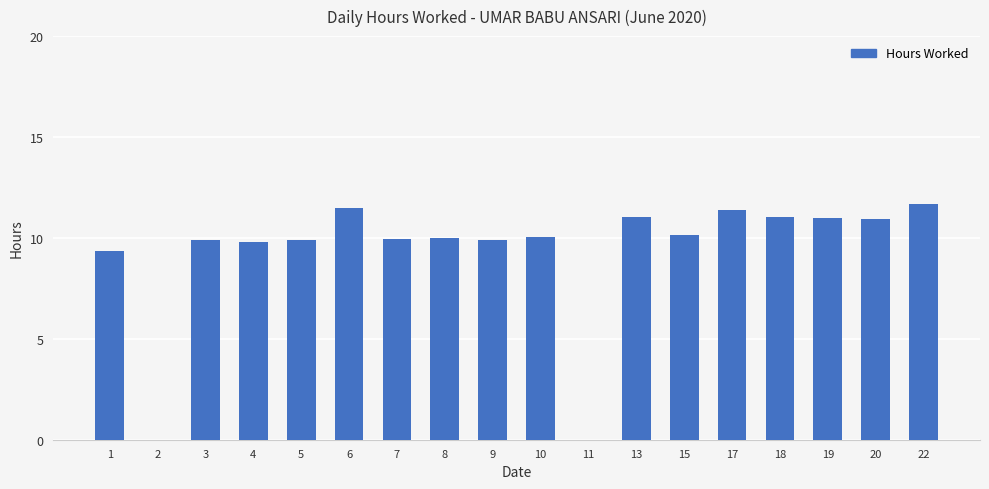

True or false: the data shows 20.6 at 6.

False